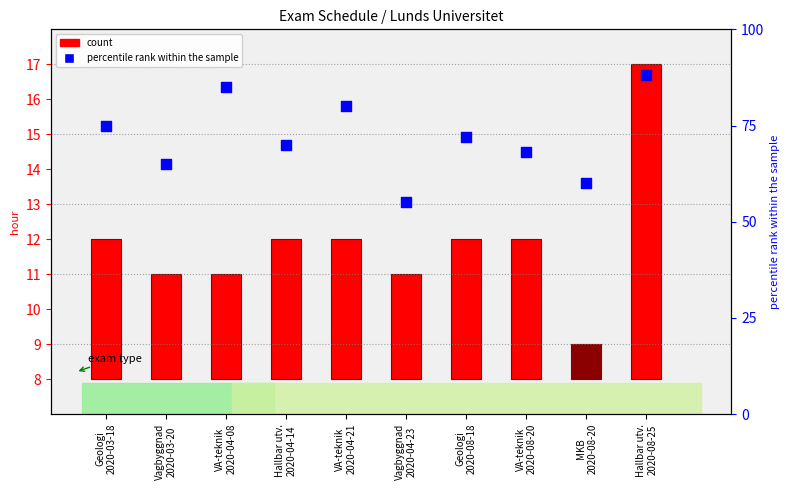

Which series has the largest Y range (max minus min)?

percentile rank